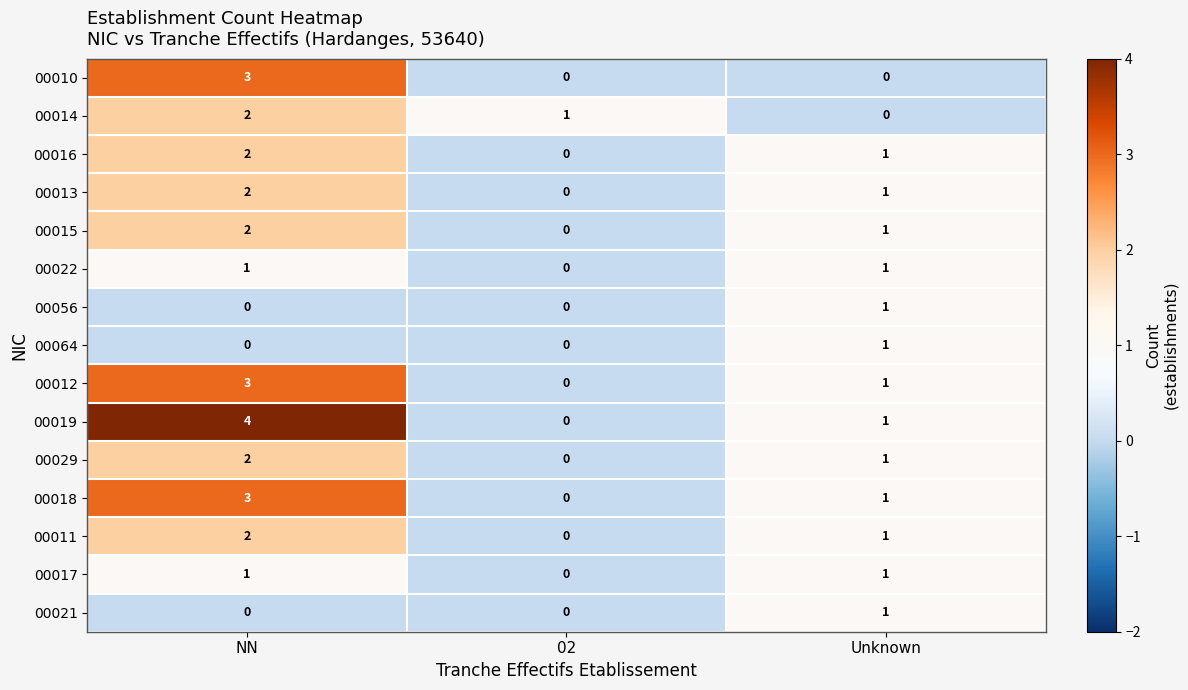

Count the 00019 values in the range 0 to 4.

3